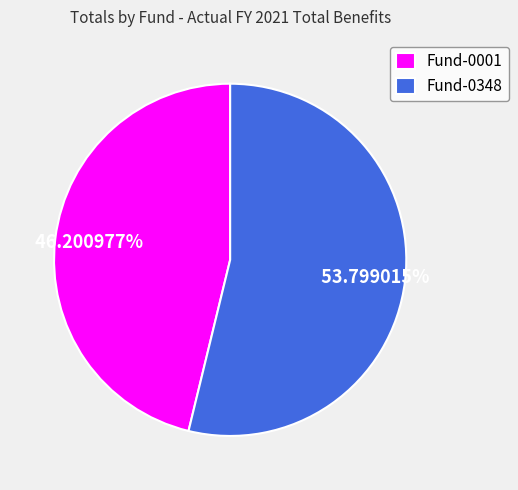

What is the largest slice in the pie chart?

Fund-0348